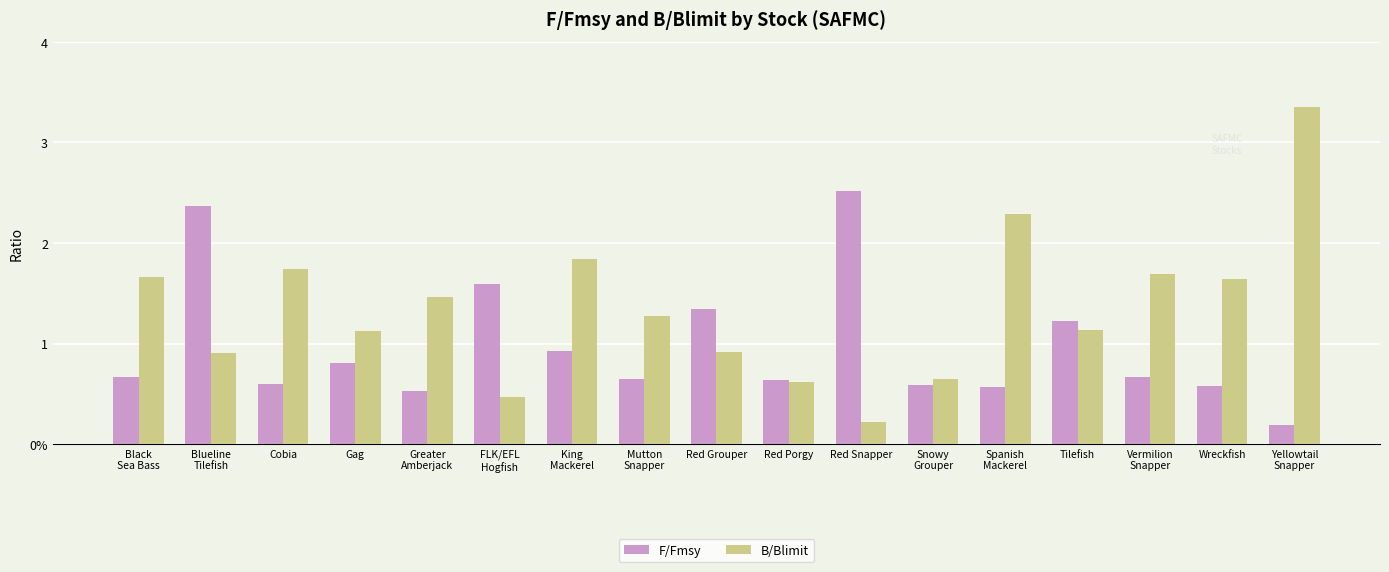

What is the approximate value of F/Fmsy at Greater
Amberjack?

0.5